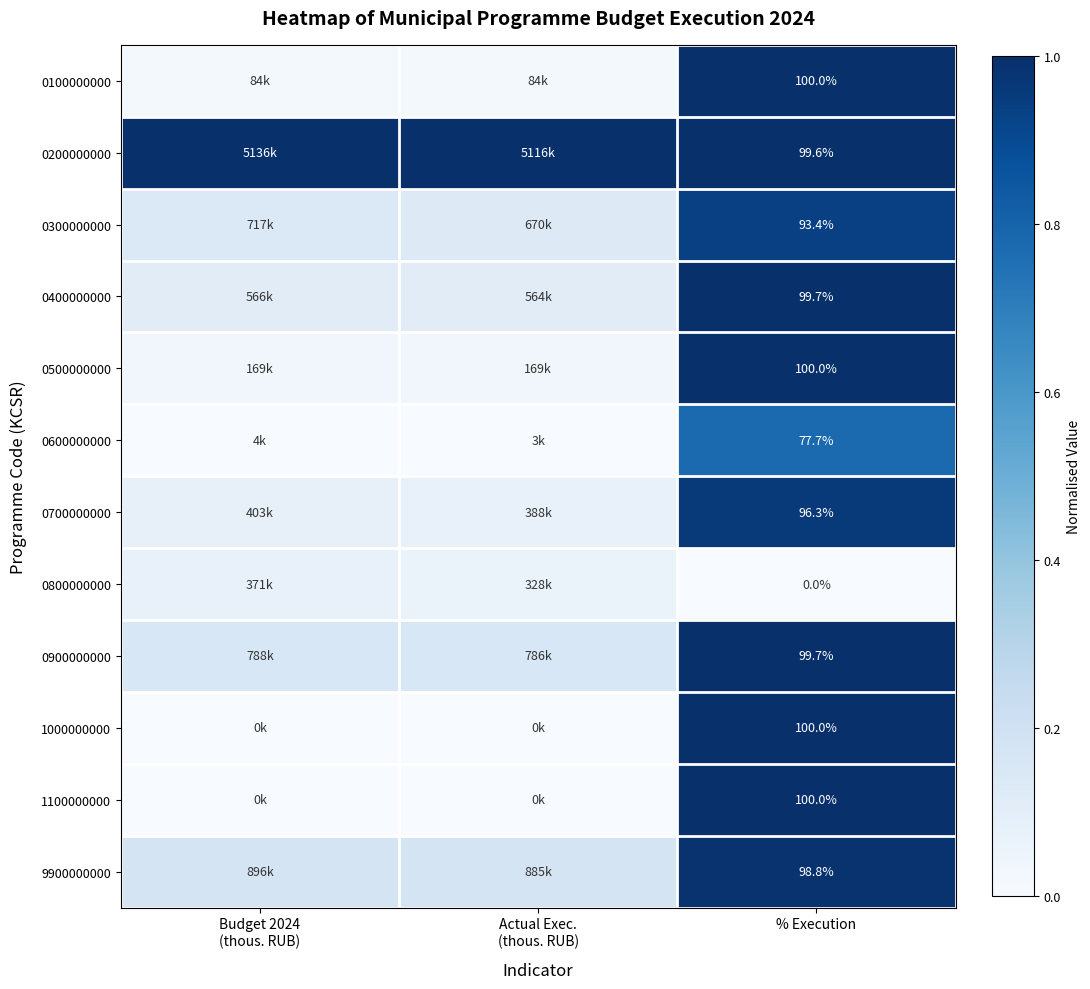

At how many categories does at least one series exceed 0?

3